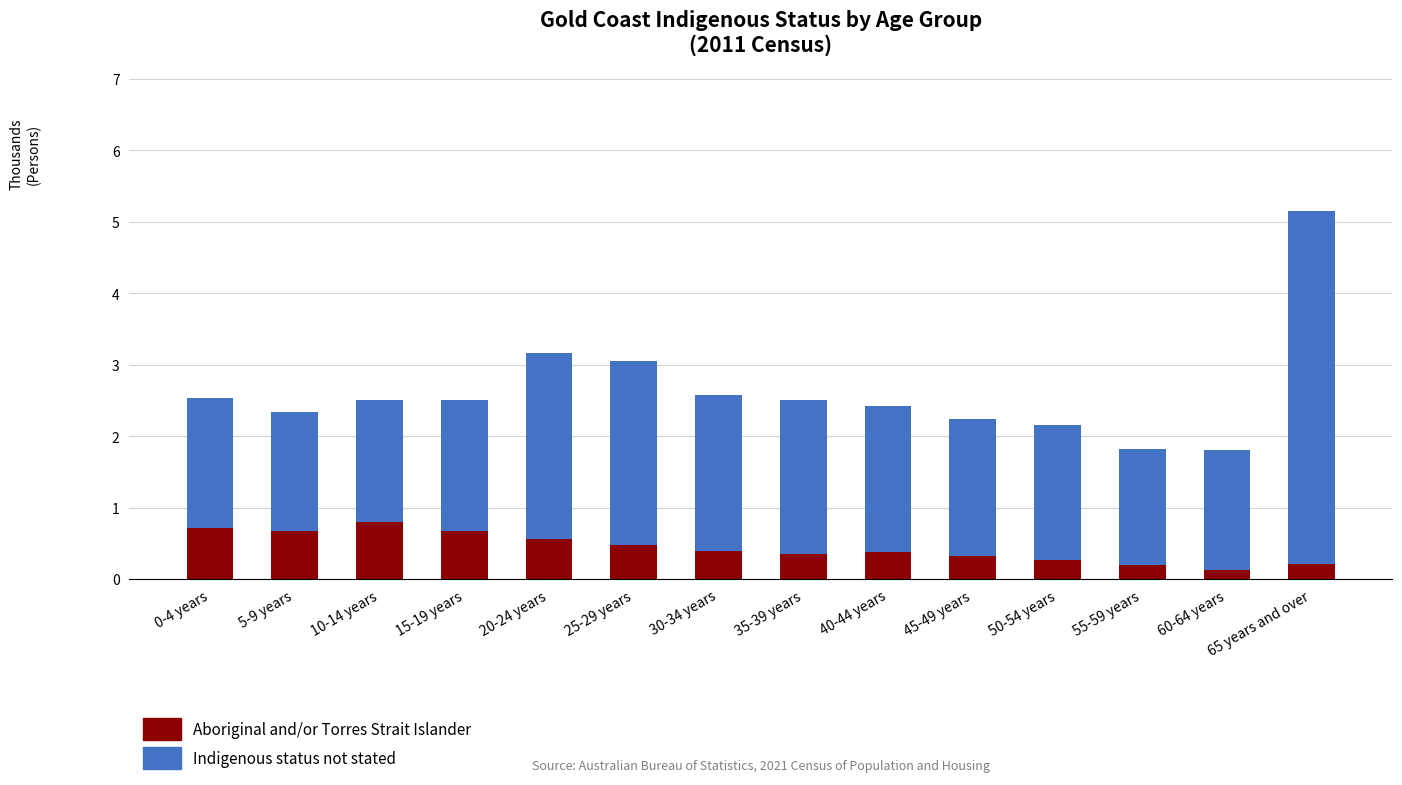

What is the total value across all series at 10-14 years?

2.5